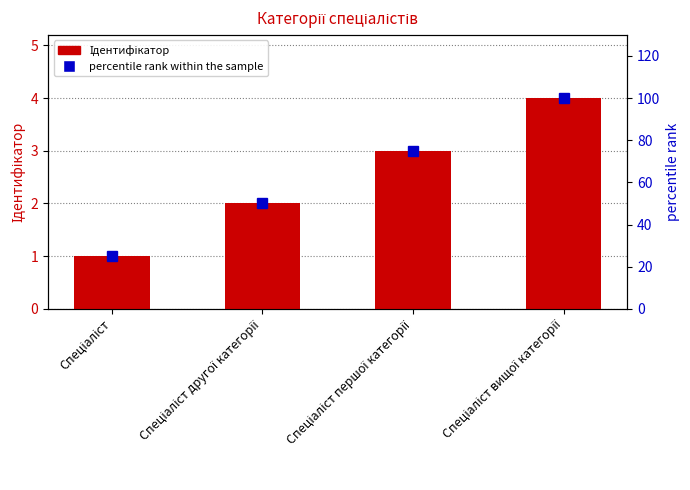

At which category does the chart reach its minimum across all series?

Спеціаліст